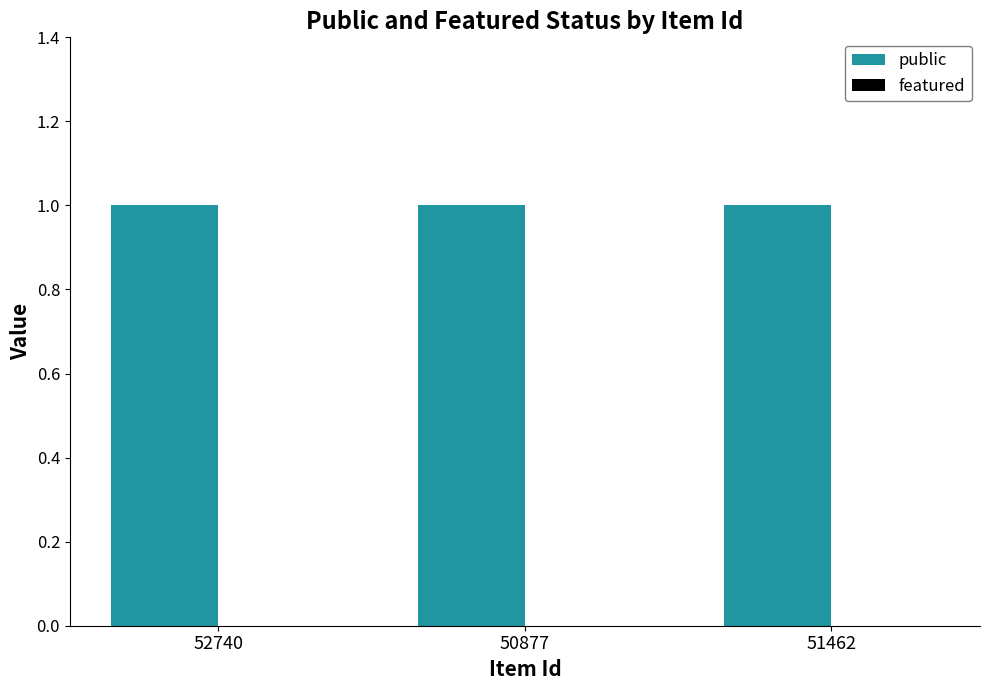

The value of public at 51462 is 2. True or false?

False